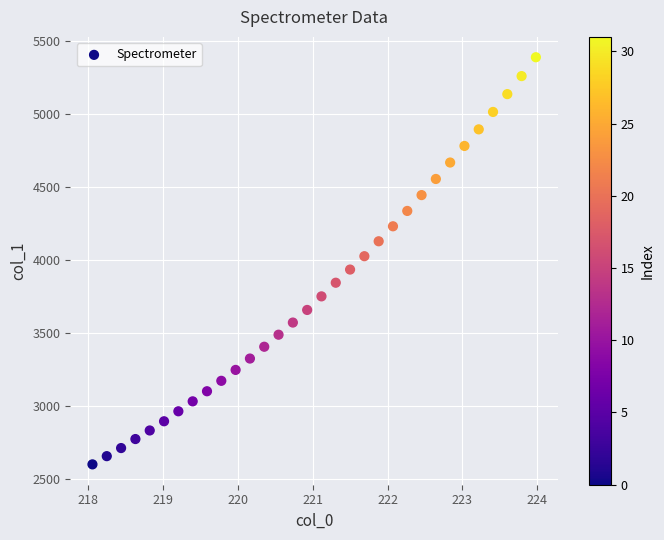

What is the range of Y values (max minus min)?

2790.6